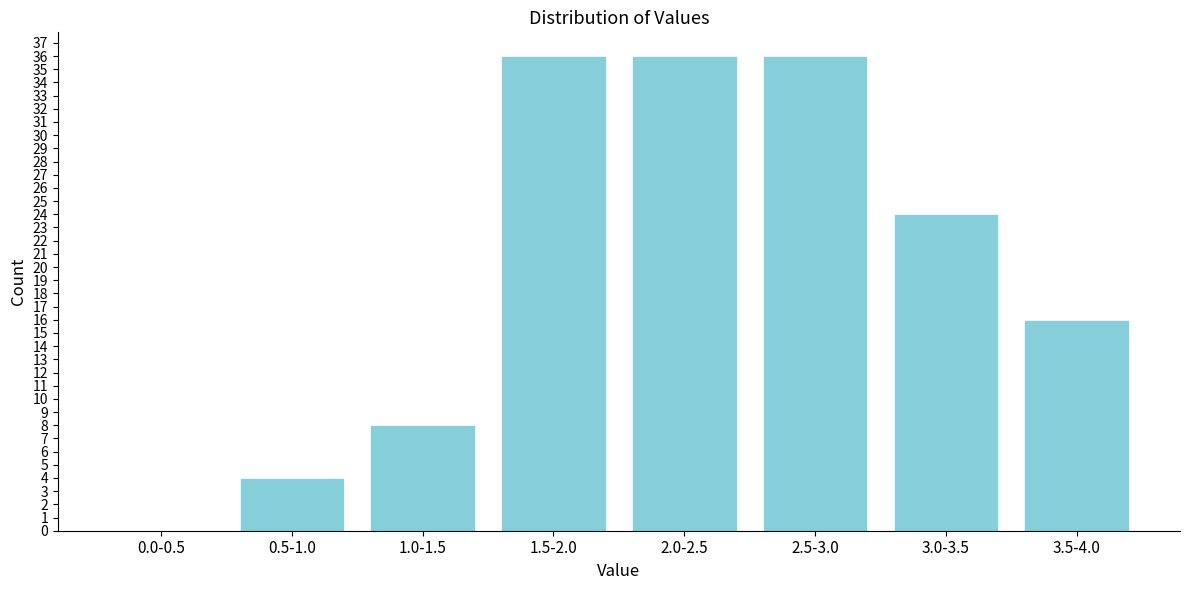

Reading left to right, transcribe all the data shown in this chart.

0.0-0.5=0	0.5-1.0=4	1.0-1.5=8	1.5-2.0=36	2.0-2.5=36	2.5-3.0=36	3.0-3.5=24	3.5-4.0=16